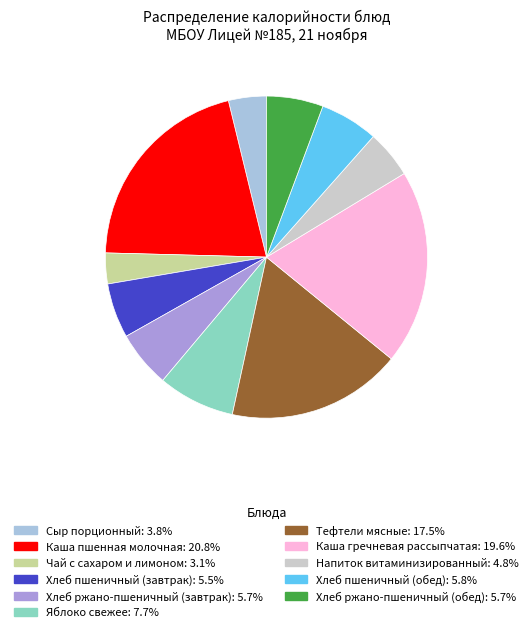

Which has a higher value, Хлеб ржано-пшеничный (обед) or Сыр порционный?

Хлеб ржано-пшеничный (обед)